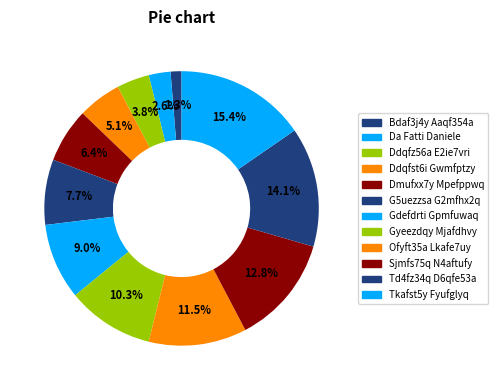

Is there any slice that represents more than half of the pie?

No